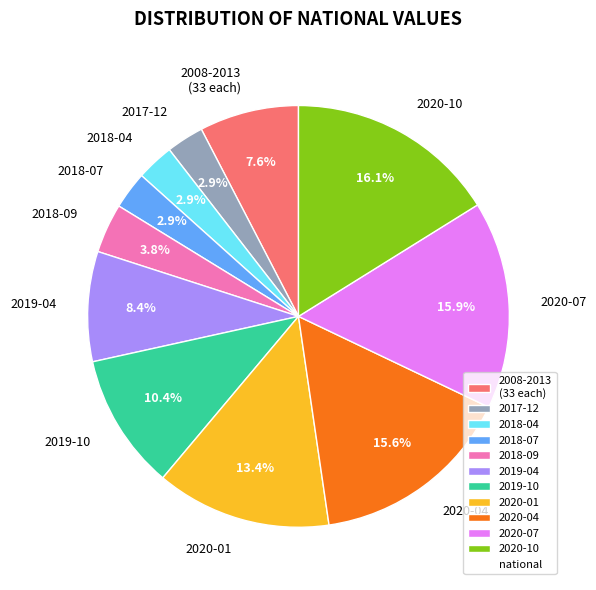

To the nearest percent, what portion does 2017-12 represent?

3%